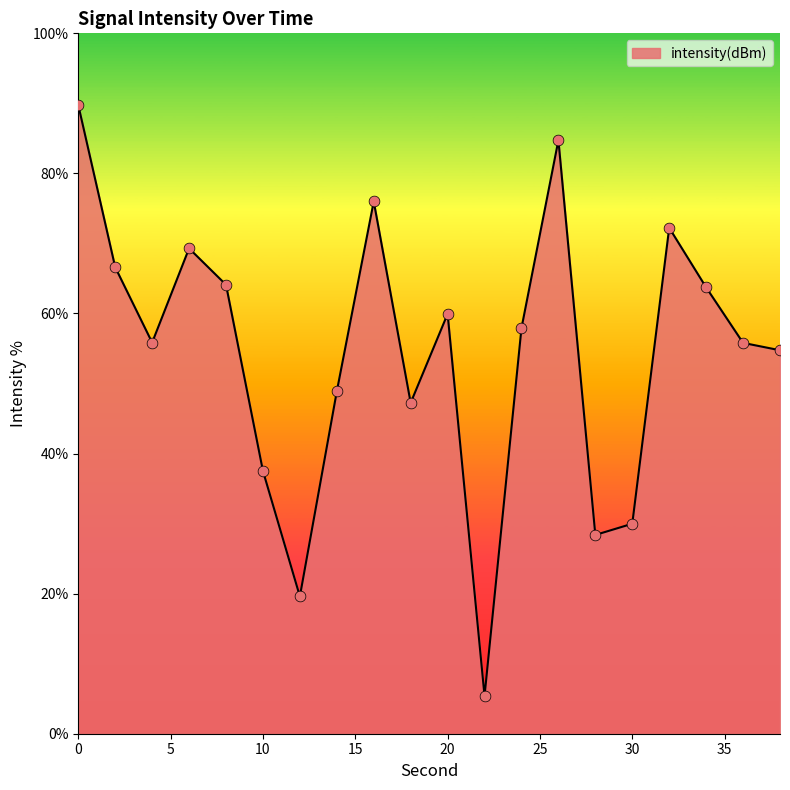

What is the difference between the maximum and minimum values?

84.4